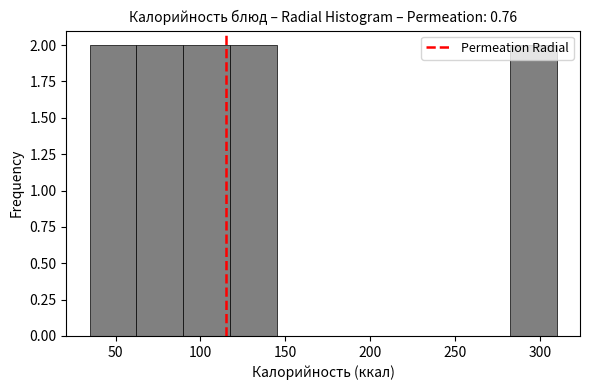

Reading left to right, list every bar in this chart as the range it spans on the x-axis followed by its height. Neither the bar edges nor the heights are printed on the chart, so give them approximately, as read against the axes.

35 to 60: 2
60 to 90: 2
90 to 115: 2
115 to 145: 2
145 to 170: 0
170 to 200: 0
200 to 225: 0
225 to 255: 0
255 to 280: 0
280 to 310: 2